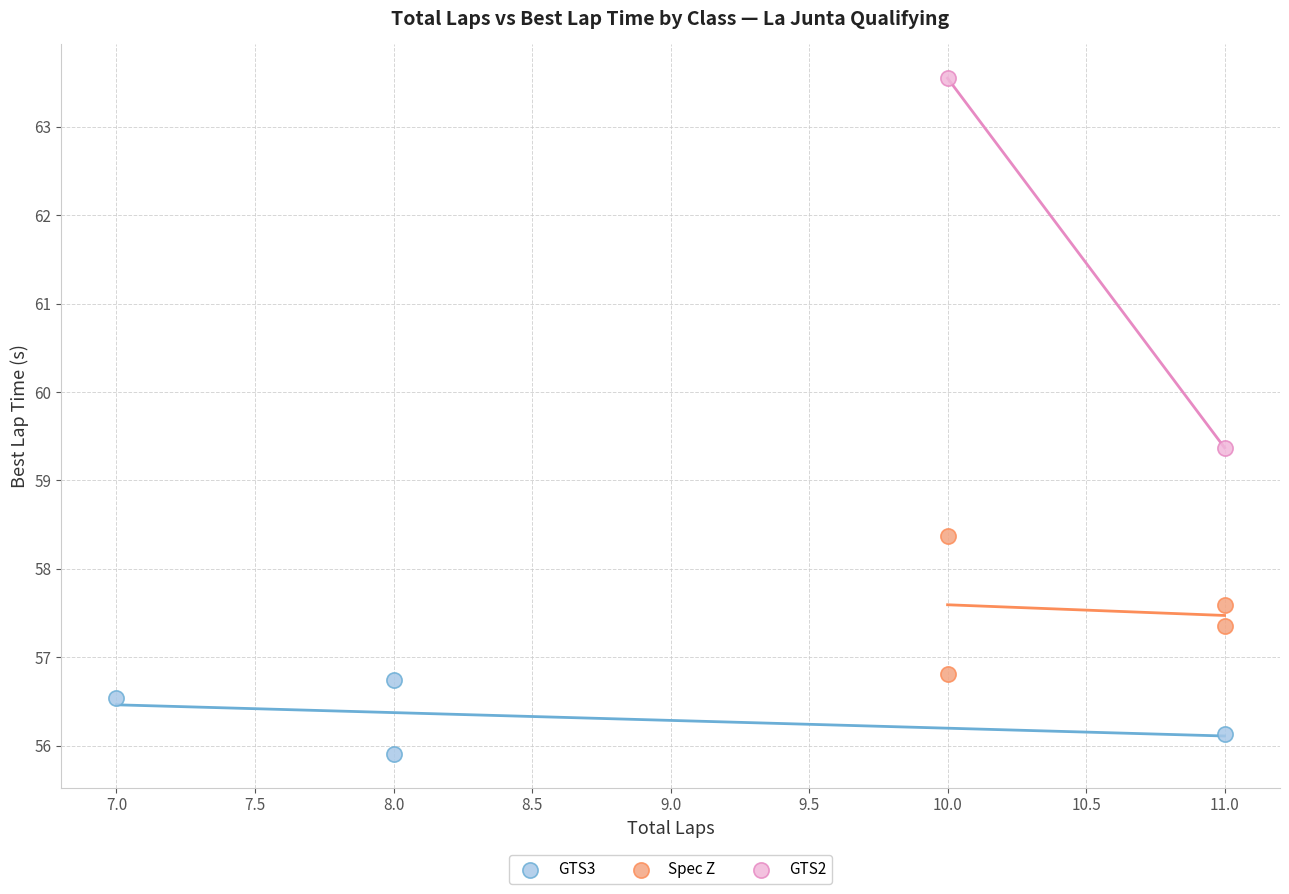

Which series contains the highest Y value?

GTS2